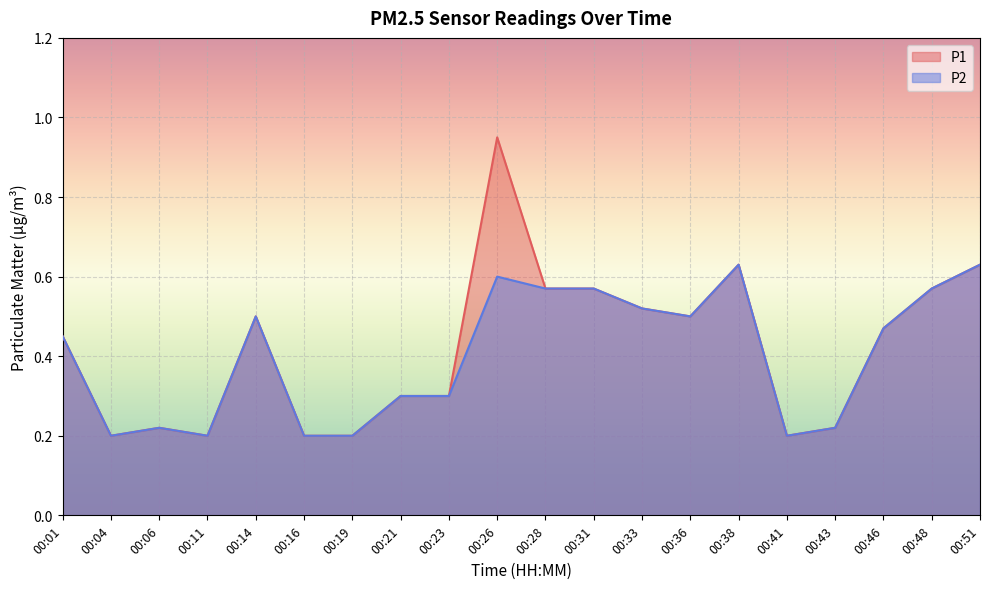

Count the number of categories in the chart.

20